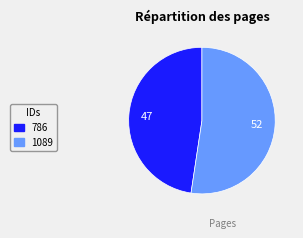

Rank the categories by value from highest to lowest.

1089, 786